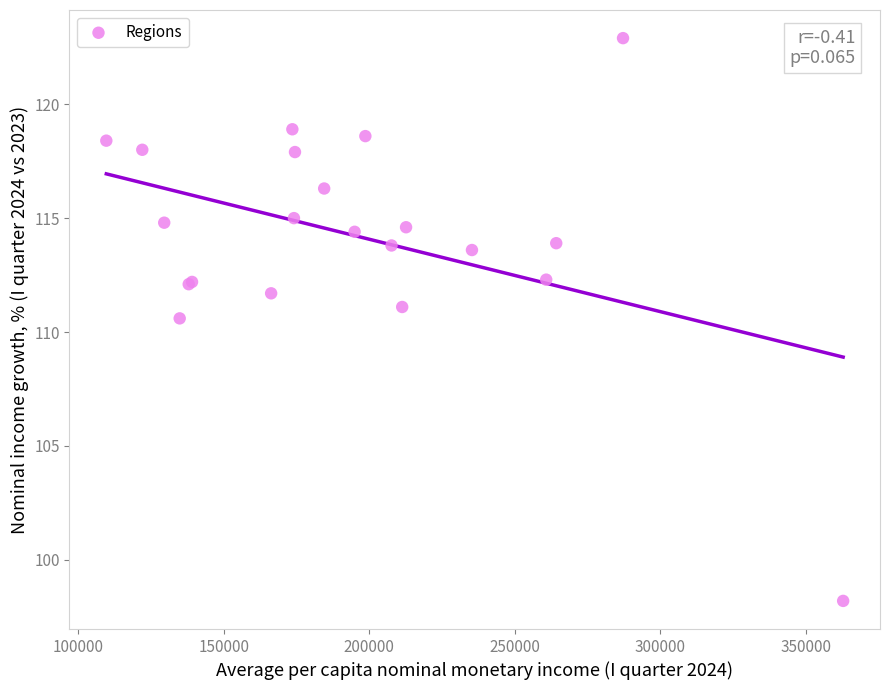

What Y value in the scatter plot is closest to 110?

110.6